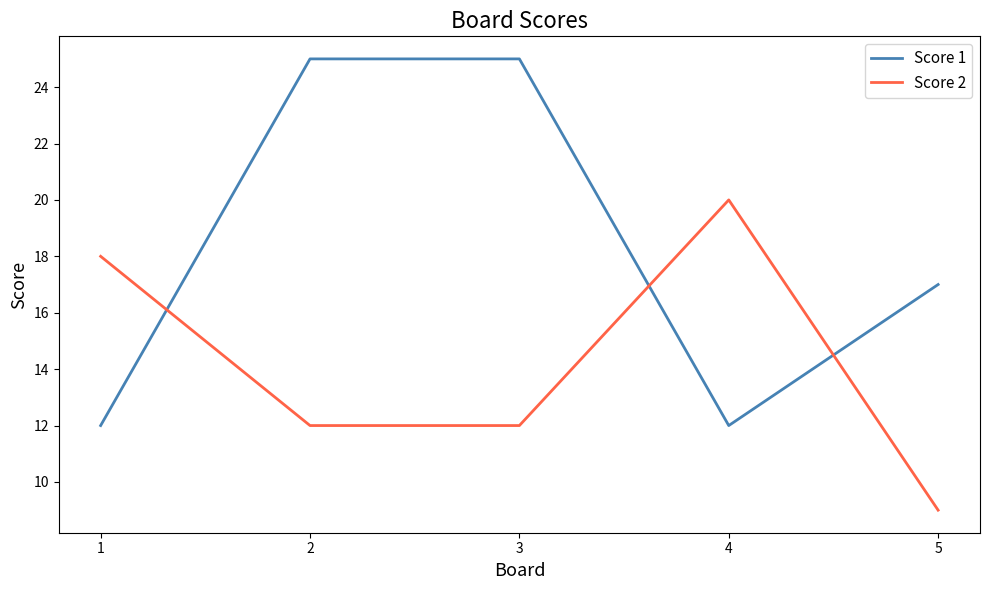

True or false: Score 2 has more than 0 points higher than both neighbors.

True